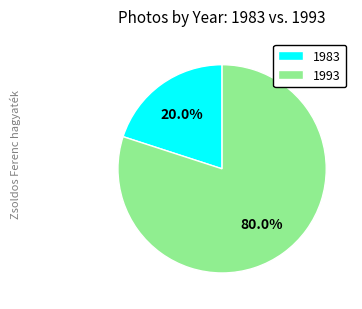

Which category accounts for the majority?

1993